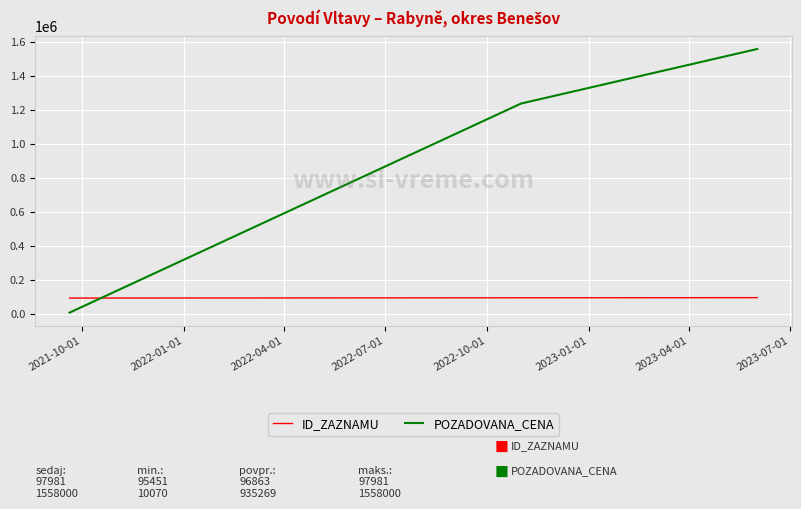

What are all the series names shown in the legend?

ID_ZAZNAMU, POZADOVANA_CENA